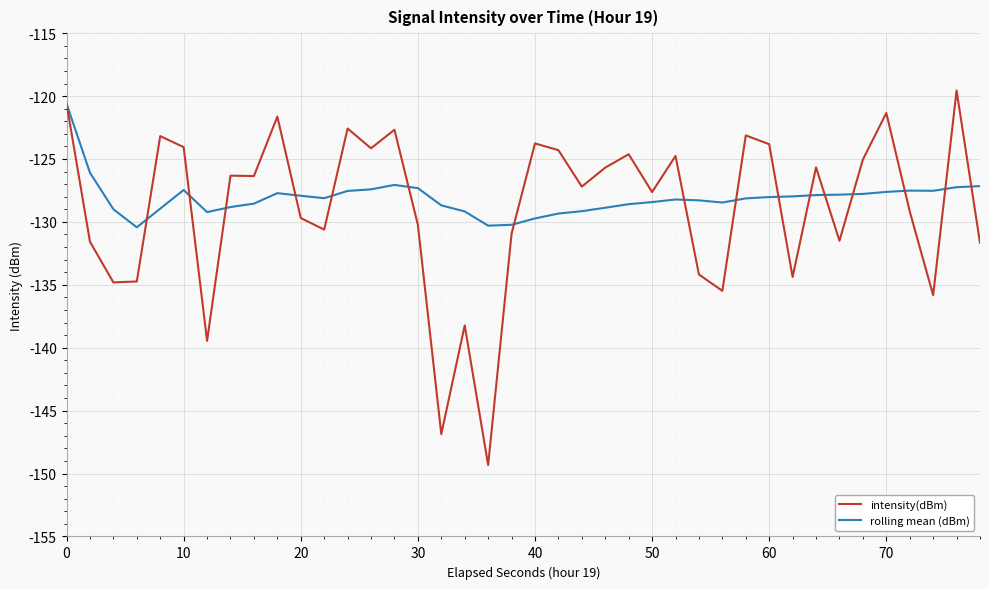

Which series has the widest spread of values?

intensity(dBm)